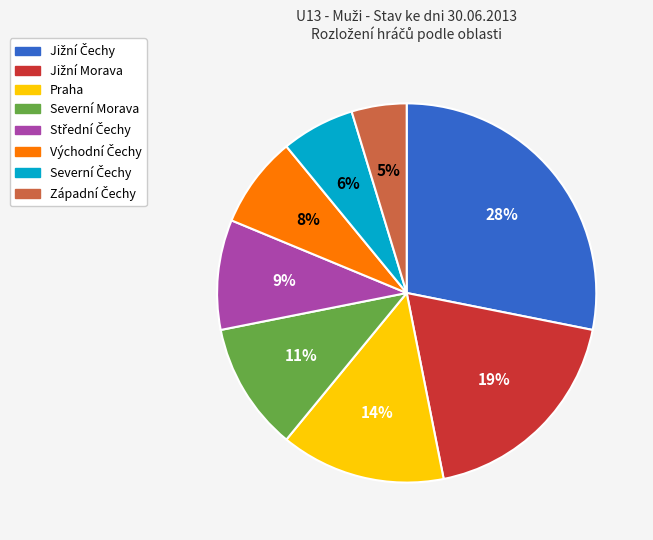

What percentage is the Severní Morava slice, to the nearest percent?

11%